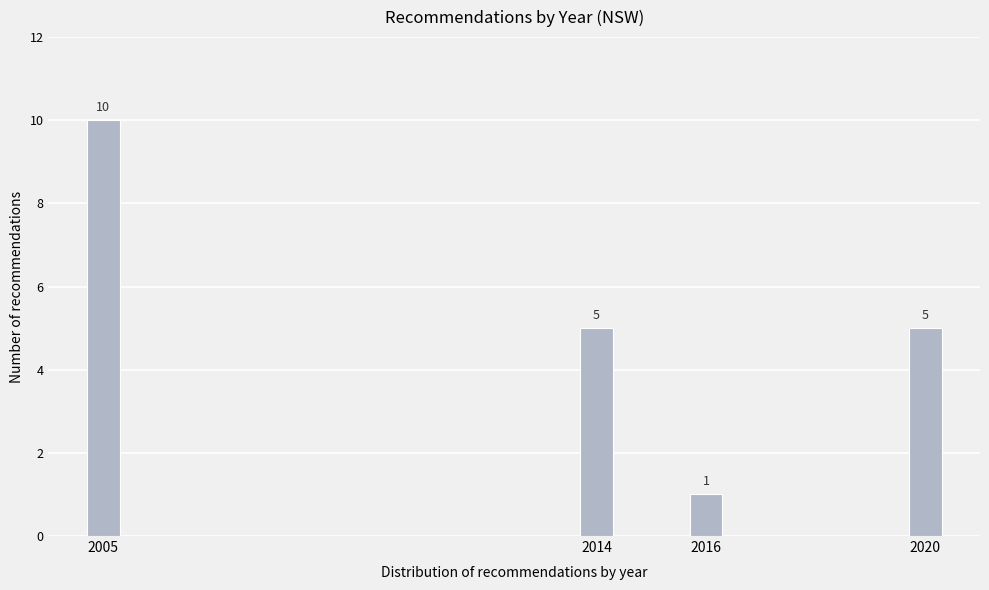

Reading left to right, list all the values displayed in this chart.

10	5	1	5